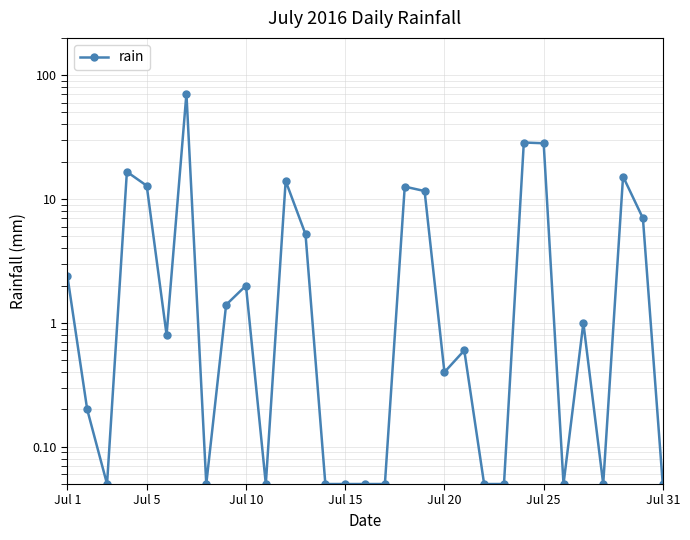

True or false: the data shows 0.0 at 22.

False